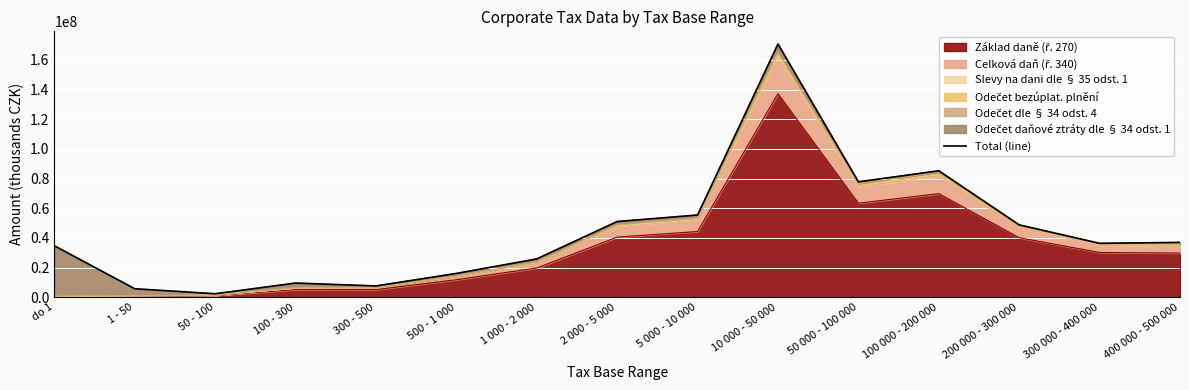

Reading left to right, transcribe all the data shown in this chart.

34685955.3	5698320.5	2329937.3	9531398.8	7602997.1	16027643.5	25831582.4	51047715.8	55433227.6	170786926.0	77827805.6	85256290.3	48777655.5	36336609.3	36959304.5